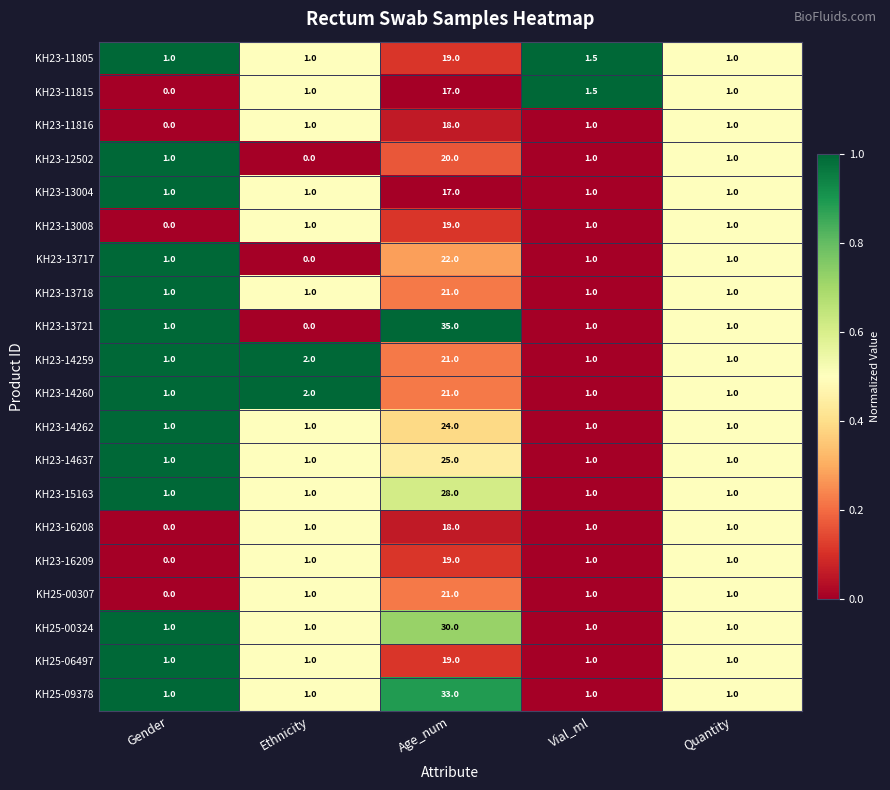

What is the greatest value displayed?

35.0